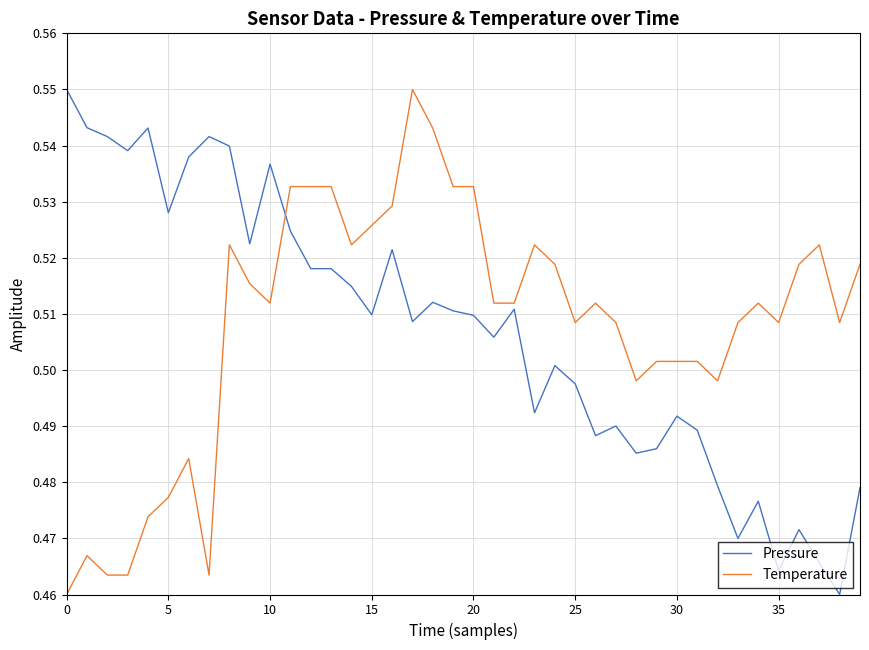

True or false: Pressure and Temperature intersect in this chart.

True